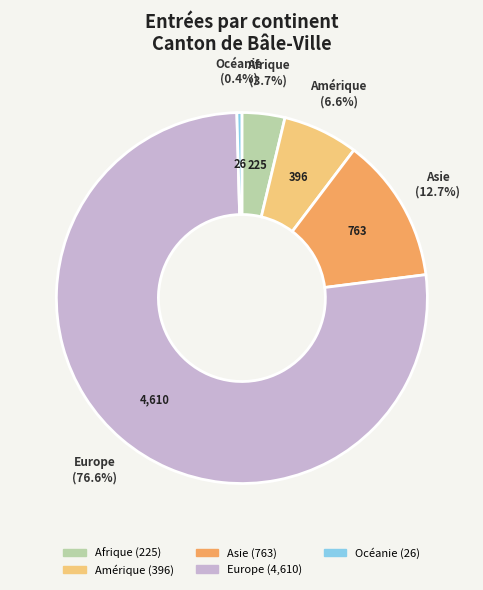

Combined, do Afrique and Europe account for over 50%?

Yes